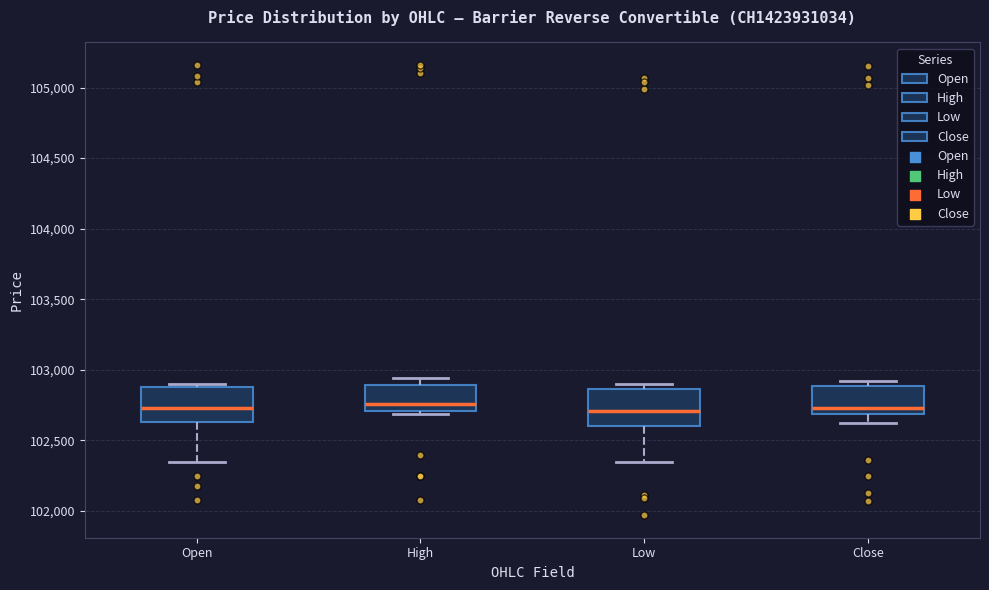

Reading left to right, transcribe this box plot: for each box, give where its median line is, the range the box spans, and where its two whiskers end, as read against the y-axis. The values are not printed on the chart, so give them approximately, as read against the axis.

Open: median 102750, box 102650 to 102900, whiskers 102350 to 102900 (just above the box's upper edge)
High: median 102750, box 102700 to 102900, whiskers 102700 (just below the box's lower edge) to 102950
Low: median 102700, box 102600 to 102850, whiskers 102350 to 102900
Close: median 102750, box 102700 to 102900, whiskers 102600 to 102900 (just above the box's upper edge)